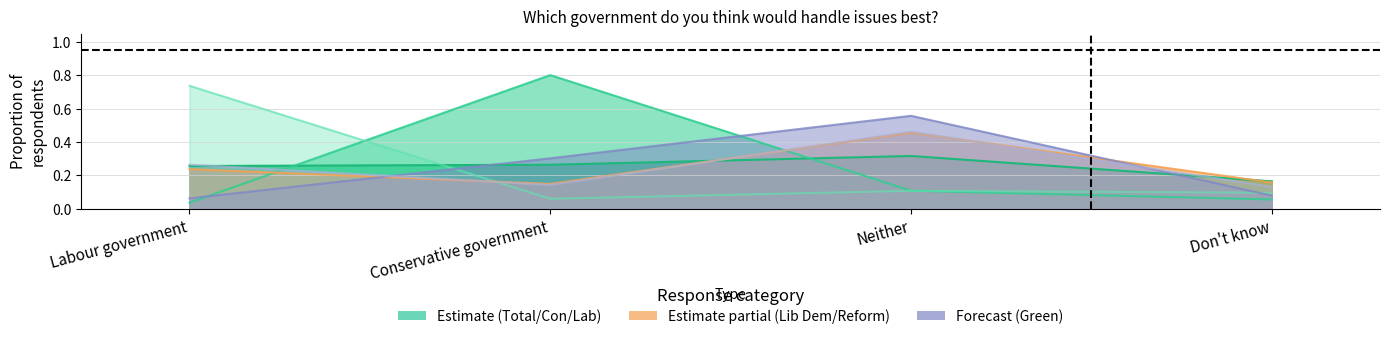

What position from the left is Neither?

3